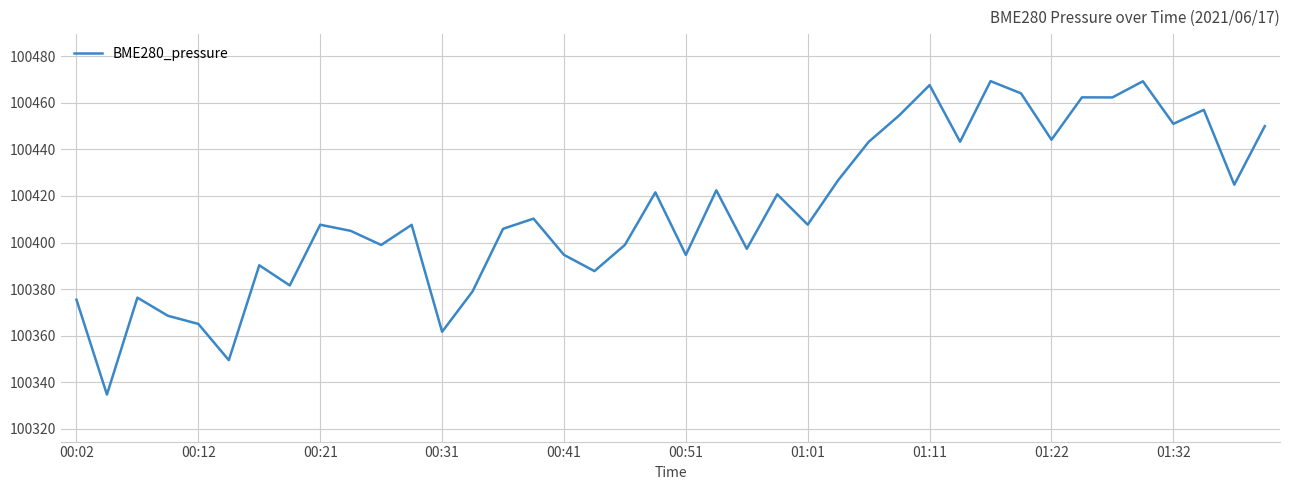

What is the smallest value displayed?

100334.7